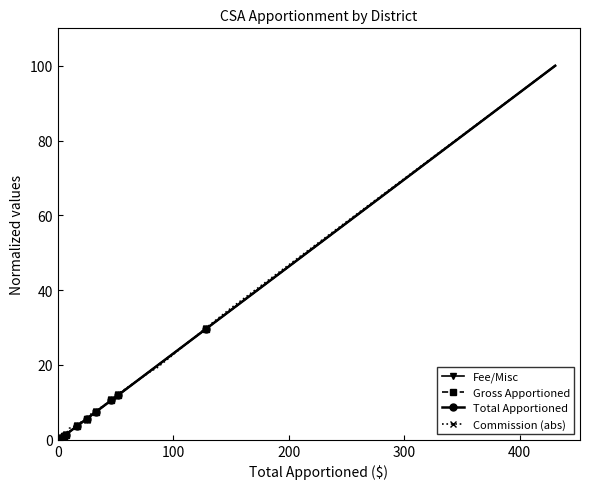

What is the maximum value shown in the chart?

100.0